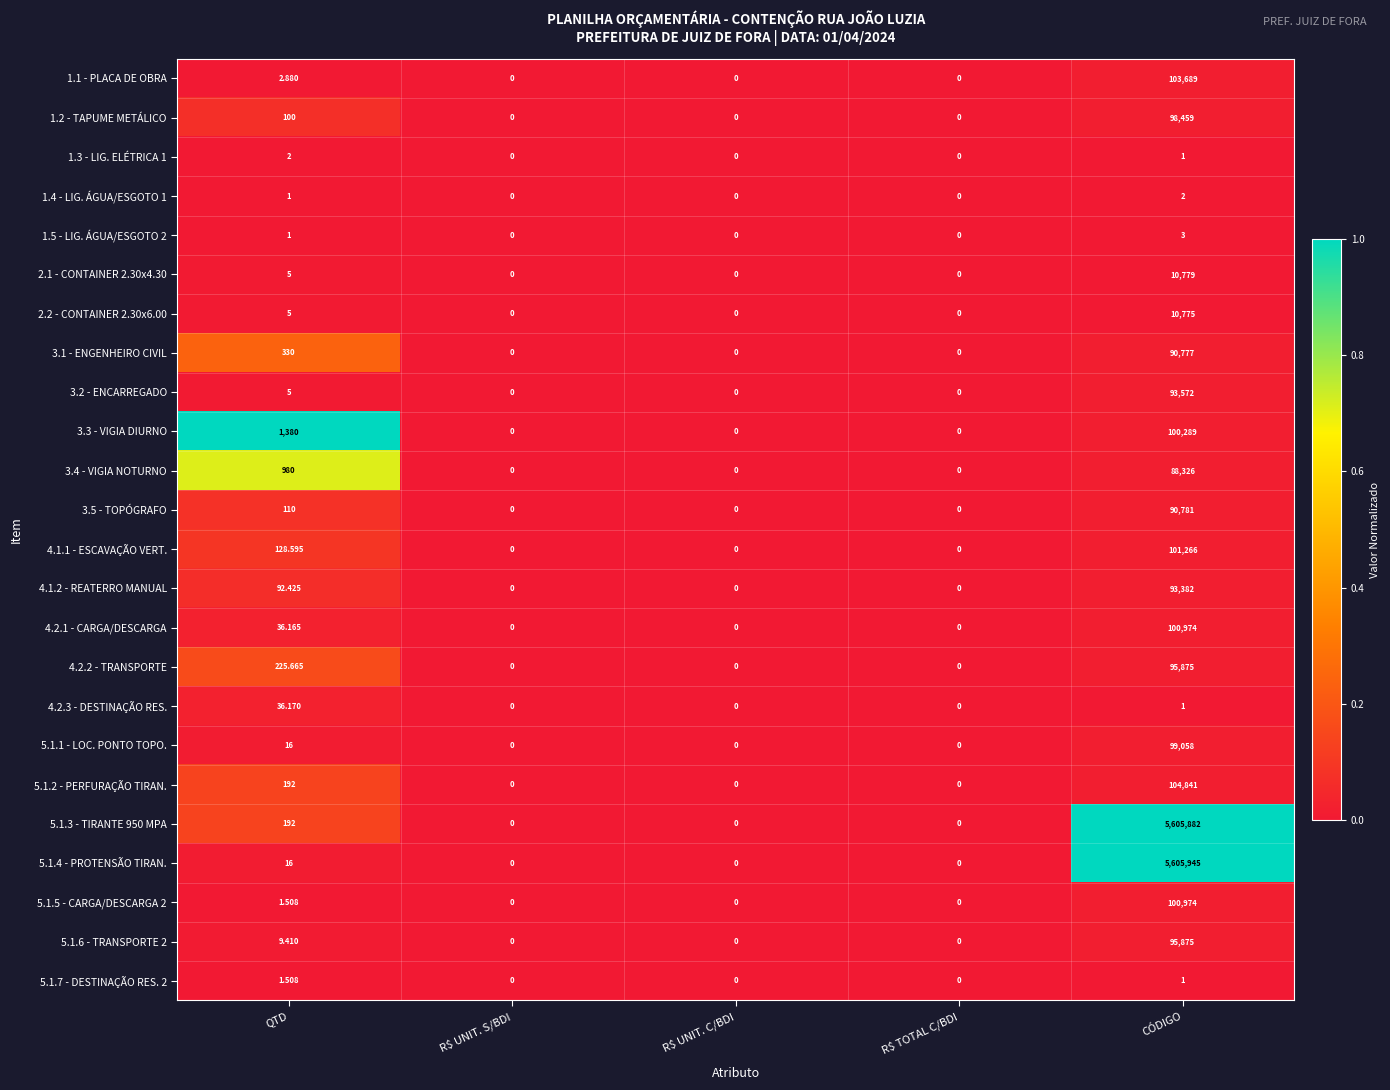

Which series has the widest spread of values?

5.1.4 - PROTENSÃO TIRAN.